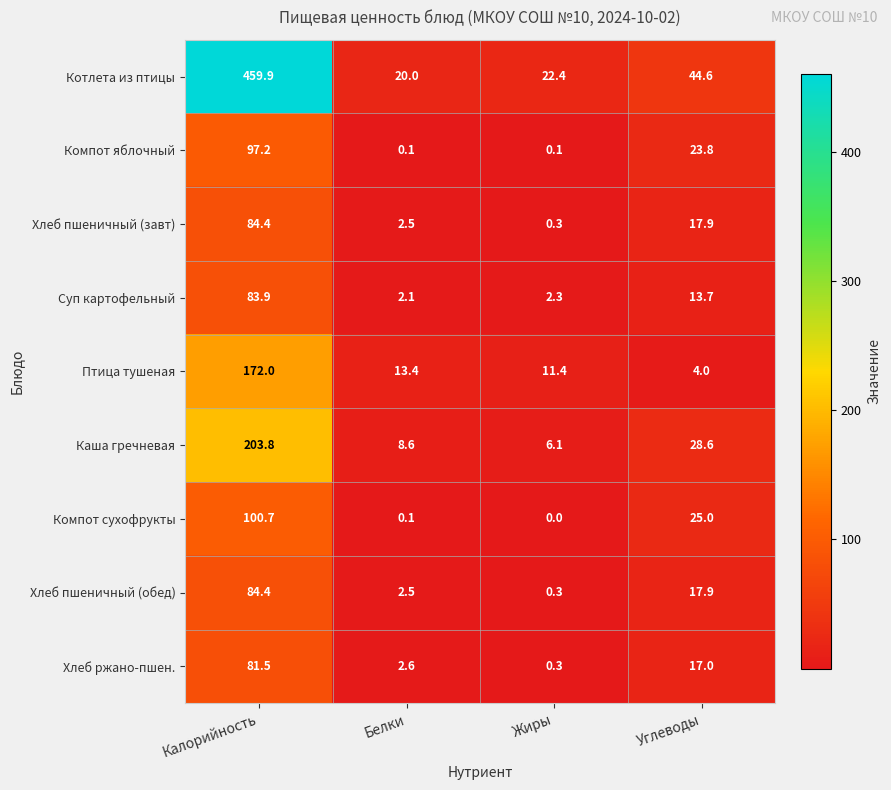

What is the maximum value shown in the chart?

459.9